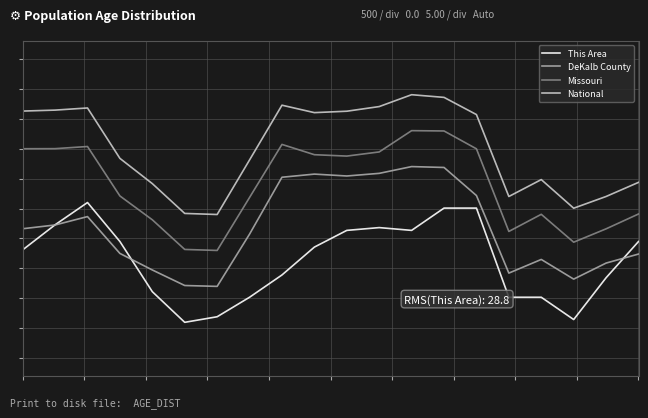

Is this an area chart (filled region under the line)?

No